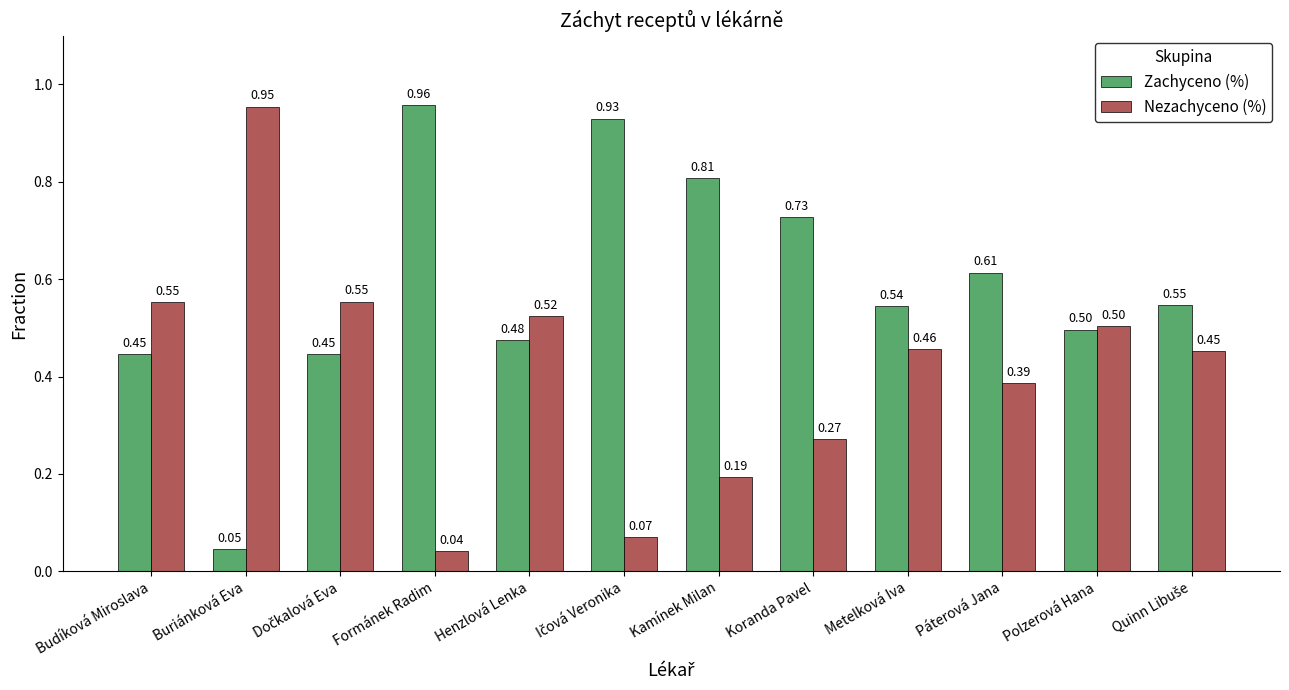

At which label does Nezachyceno (%) reach its peak?

Buriánková Eva